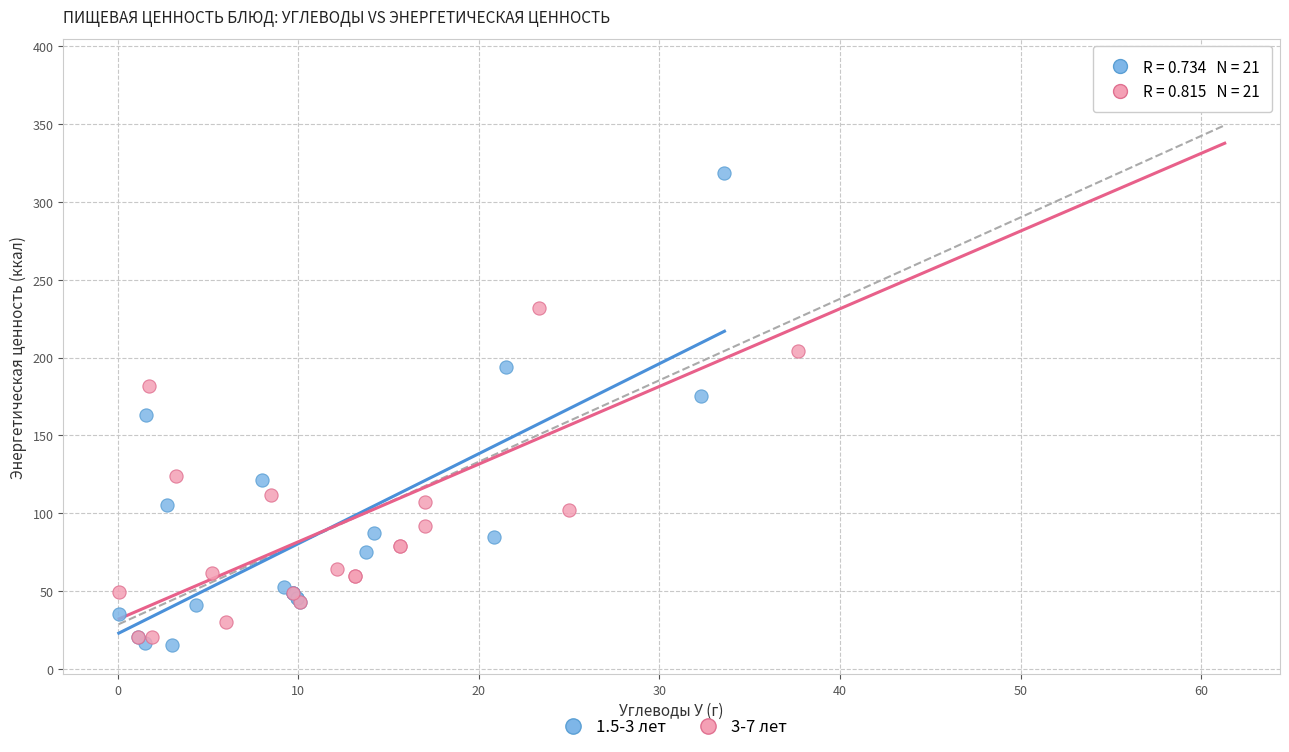

Which series has the largest Y range (max minus min)?

3-7 лет